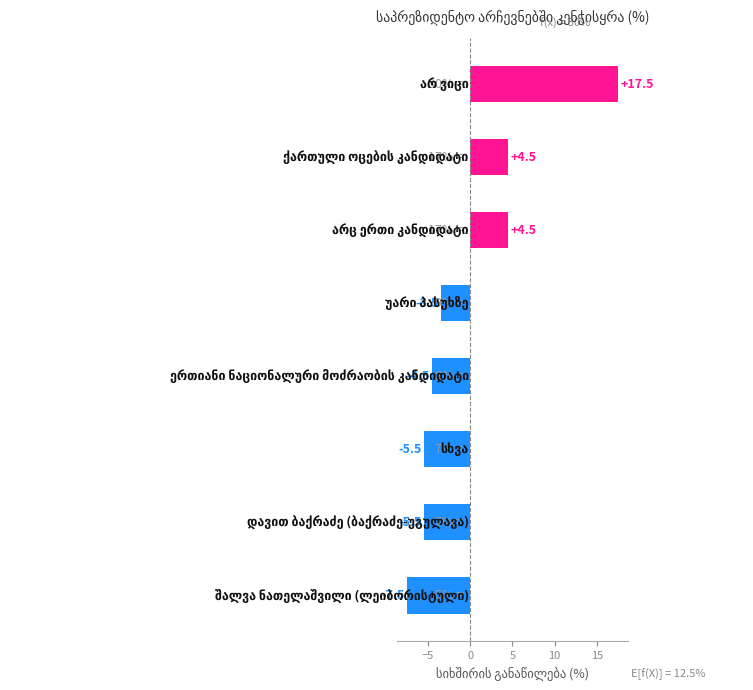

Reading bottom to top, list all the values displayed in this chart.

-7.5	-5.5	-5.5	-4.5	-3.5	4.5	4.5	17.5